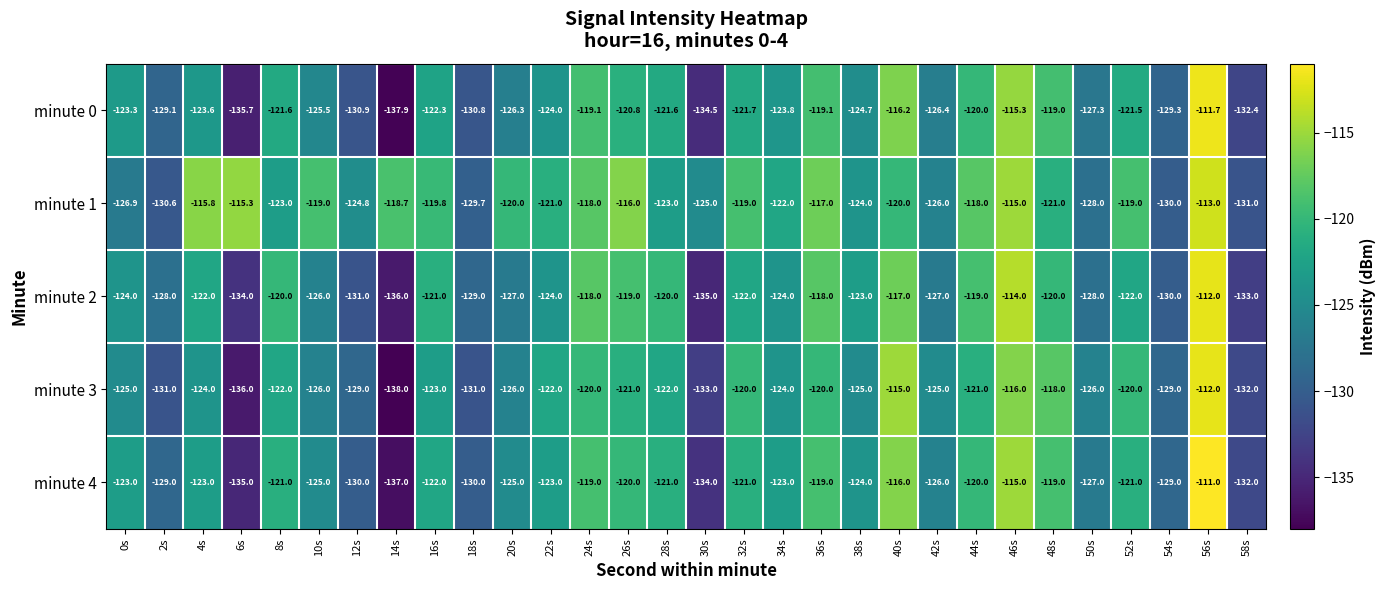

What is the maximum value for minute 2?

-112.0